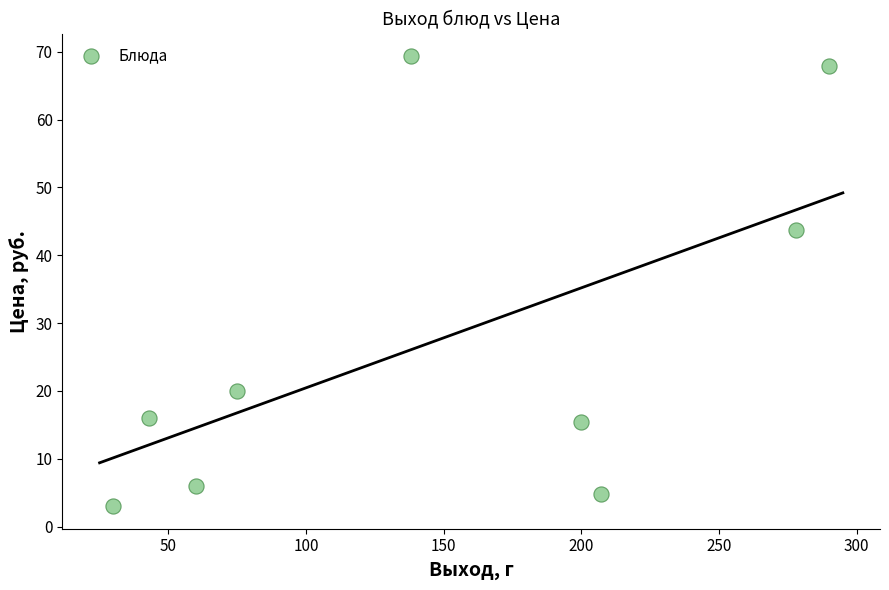

What Y value in the scatter plot is closest to 36?

43.7